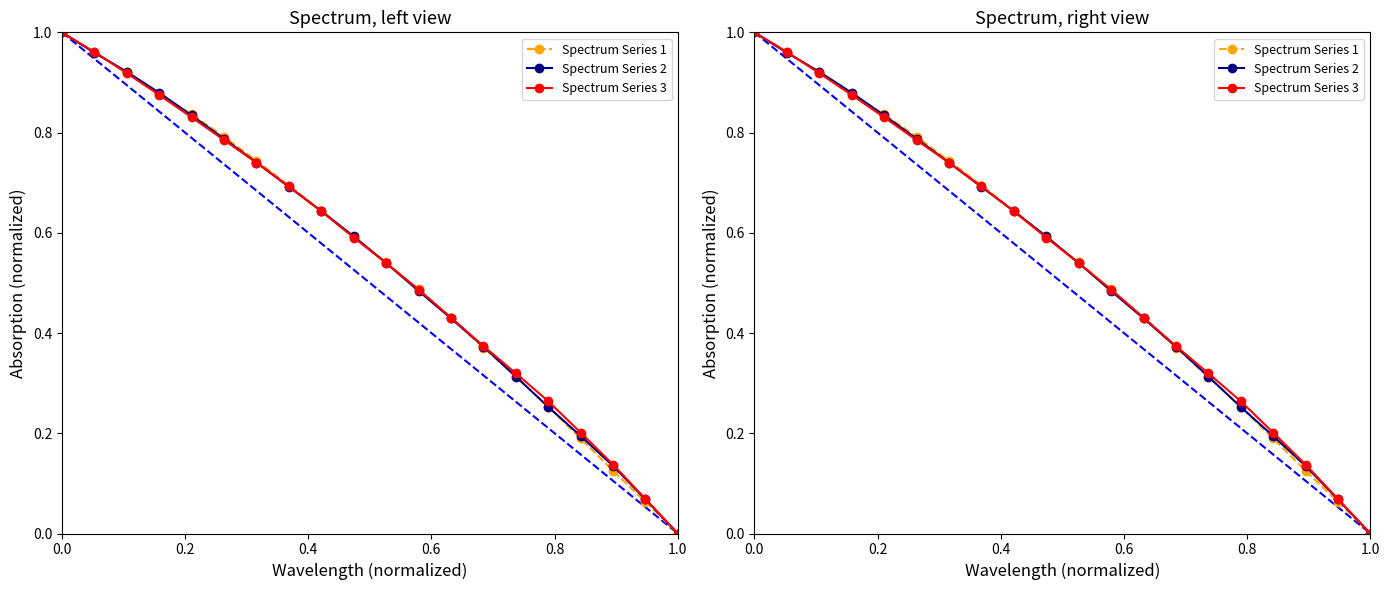

What is the value of the Spectrum Series 3 point at the 2nd from the left?

1.0